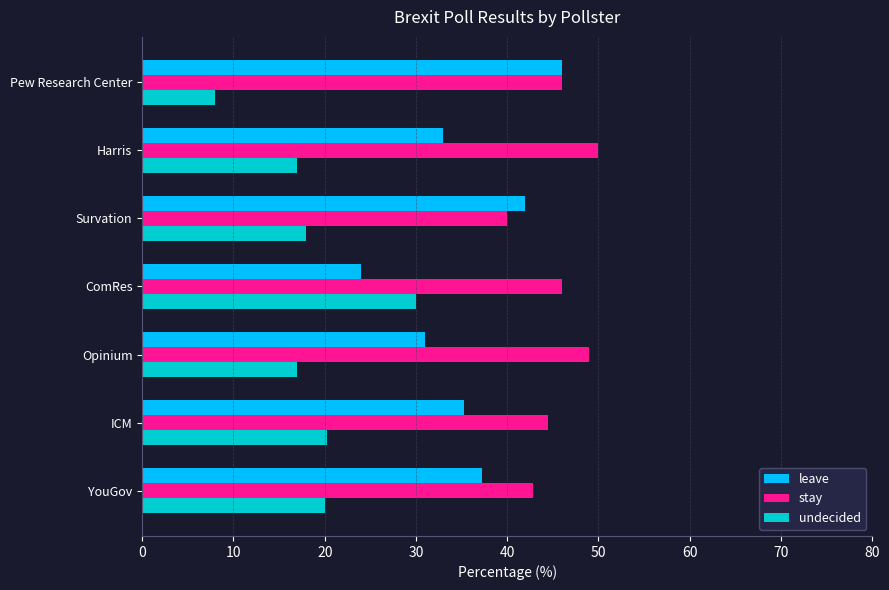

What is the difference between the highest and lowest values at Harris?

33.0